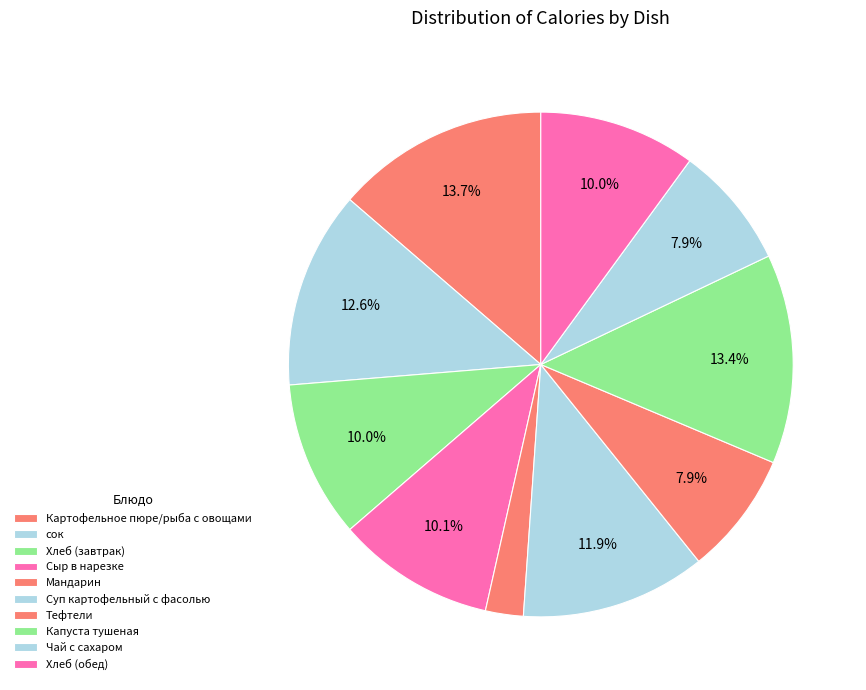

How many segments does this pie chart have?

10